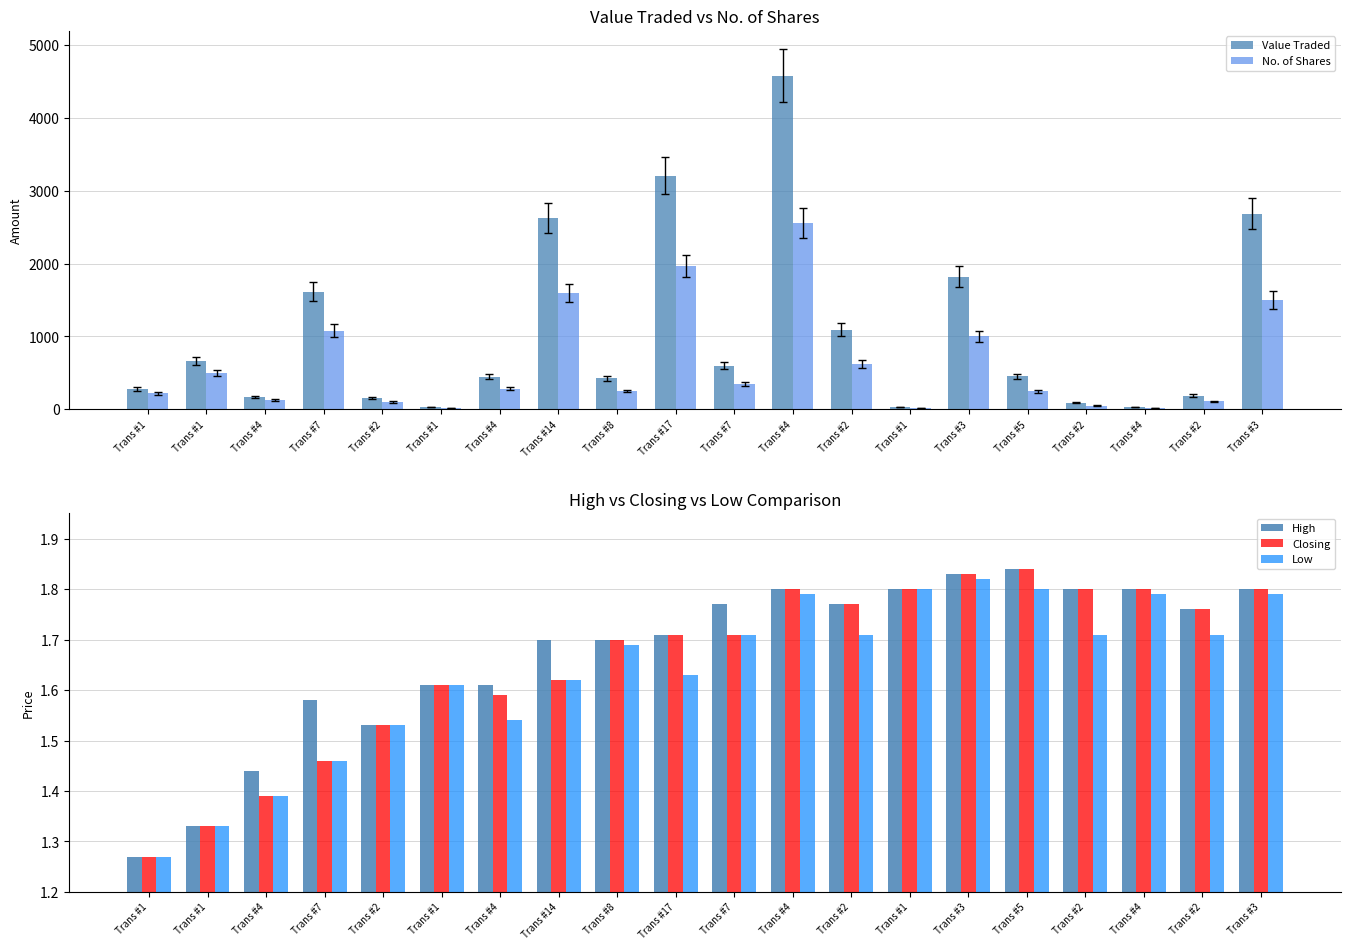

The value of Closing at Trans #2 is 1.8. True or false?

True